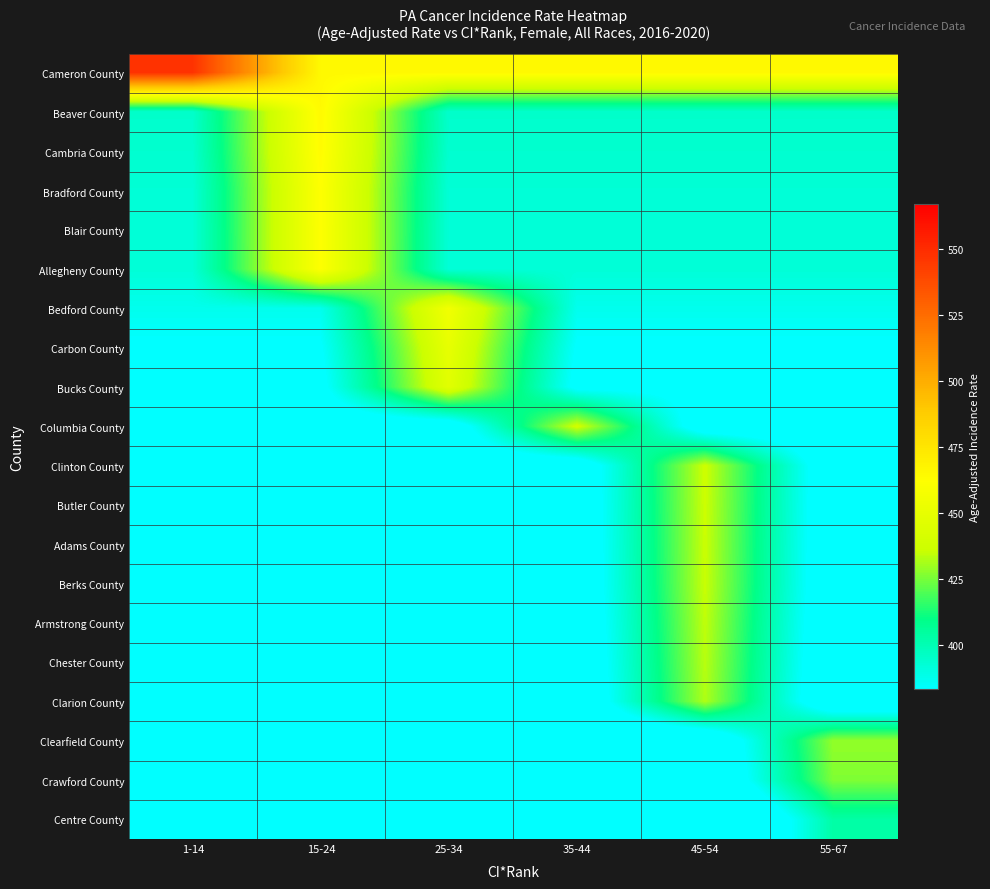

Between 35-44 and 15-24, which is larger?

35-44